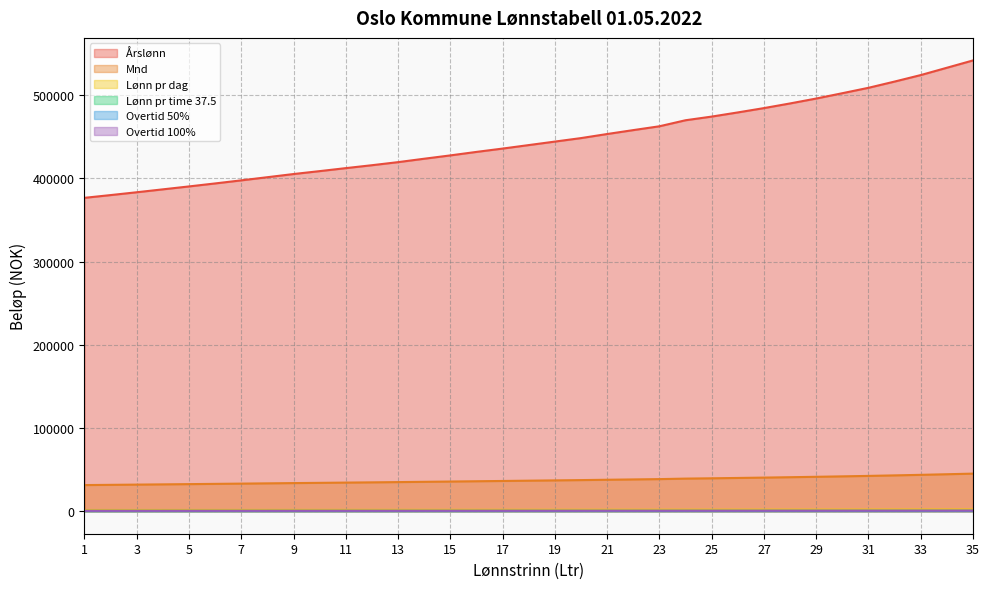

What is the difference between the Overtid 50% values at 16 and 5?

35.6